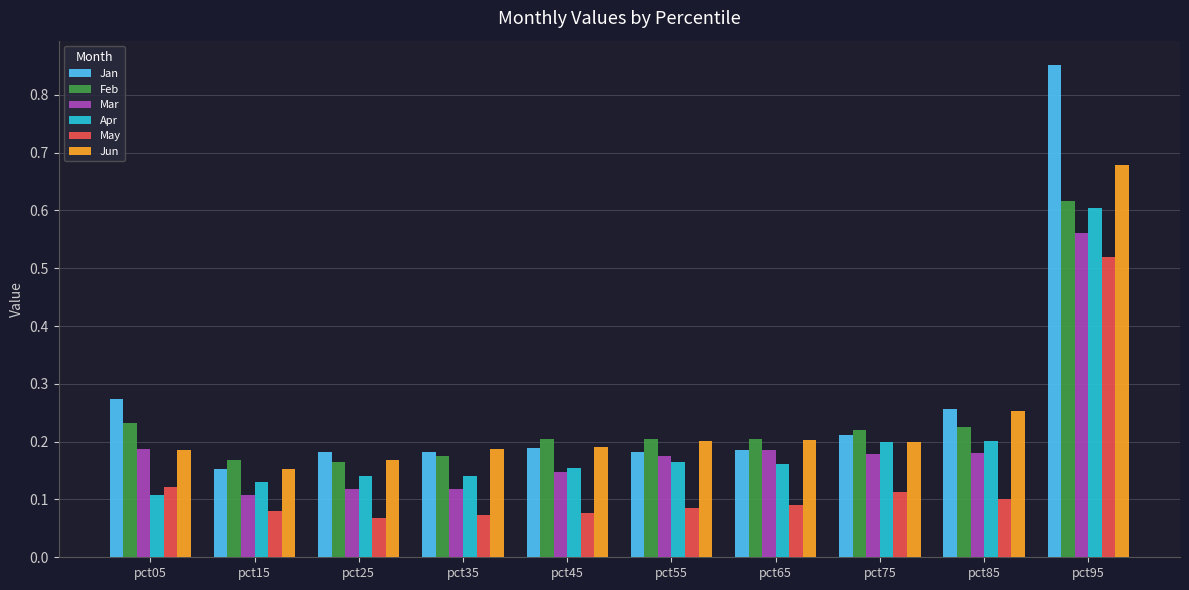

How many May values are between 0 and 1?

10